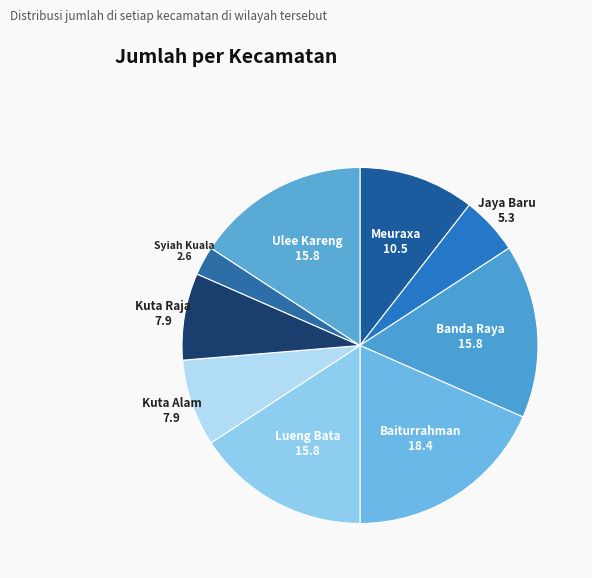

How many slices are in this pie chart?

9